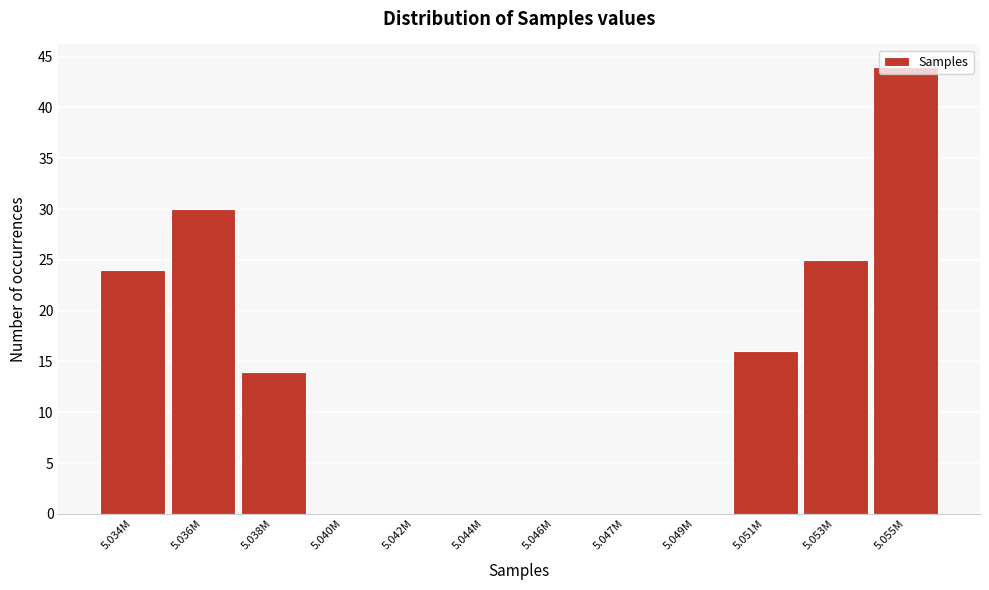

The value at 5.040M is 0. True or false?

True